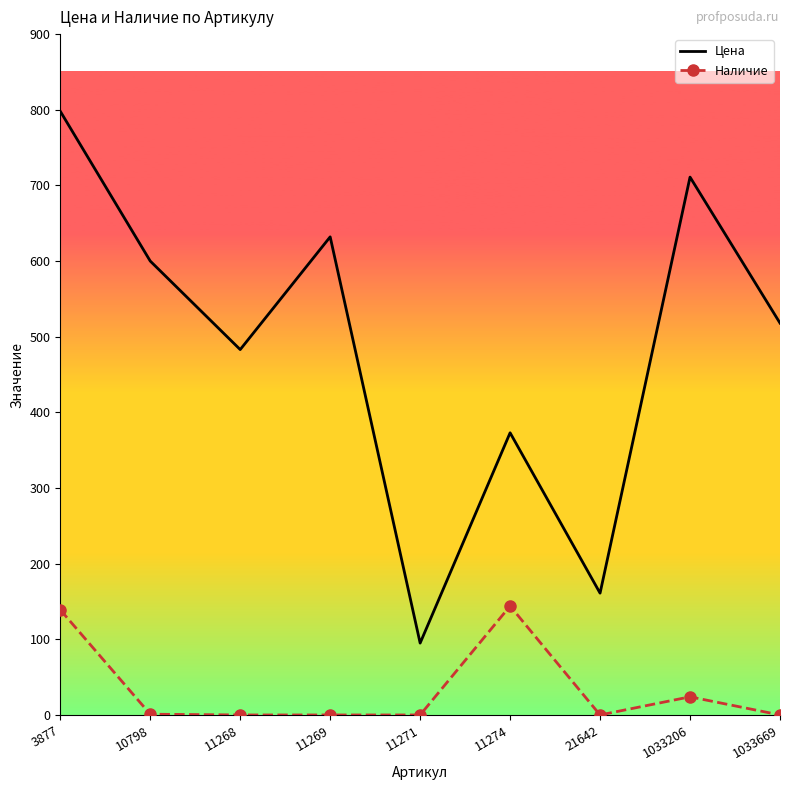

True or false: Наличие has a value of -72 at 21642.

False